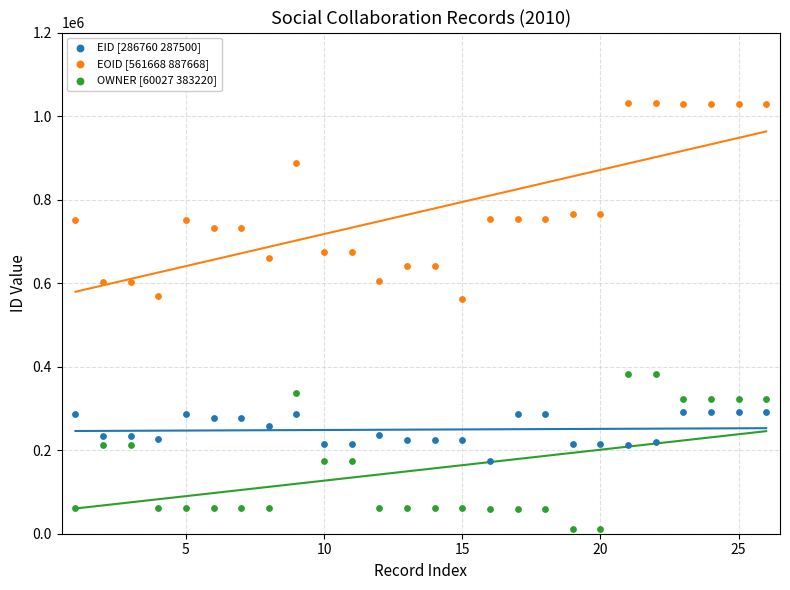

What are all the series names shown in the legend?

EID [286760 287500], EOID [561668 887668], OWNER [60027 383220]